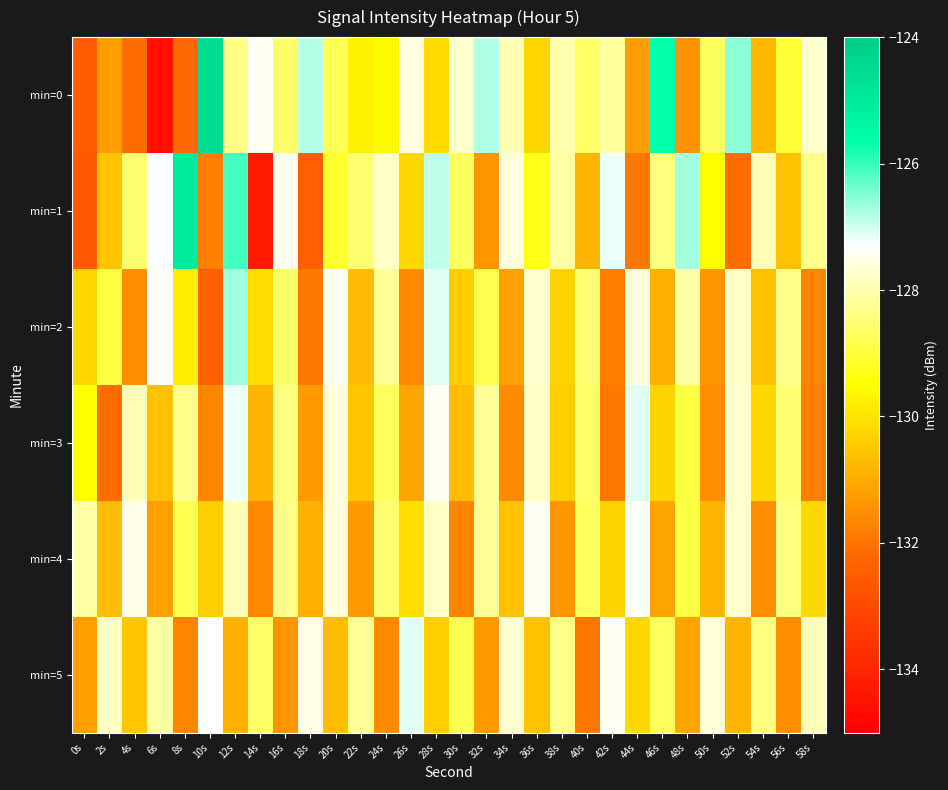

Reading left to right, list all the values displayed in this chart.

min=0: 0s=-132.5	2s=-131.3	4s=-132.1	6s=-134.5	8s=-132.2	10s=-124.6	12s=-128.4	14s=-127.4	16s=-128.6	18s=-126.8	20s=-128.8	22s=-129.7	24s=-129.6	26s=-127.6	28s=-130.1	30s=-127.7	32s=-126.8	34s=-128.0	36s=-130.3	38s=-128.0	40s=-128.6	42s=-128.1	44s=-131.2	46s=-125.7	48s=-131.4	50s=-128.7	52s=-126.6	54s=-130.8	56s=-129.0	58s=-127.7
min=1: 0s=-132.6	2s=-130.5	4s=-128.5	6s=-127.3	8s=-125.1	10s=-131.8	12s=-126.1	14s=-134.3	16s=-127.4	18s=-132.4	20s=-129.1	22s=-128.5	24s=-127.8	26s=-130.2	28s=-126.9	30s=-128.7	32s=-131.4	34s=-127.6	36s=-129.3	38s=-128.1	40s=-130.8	42s=-127.2	44s=-131.9	46s=-128.4	48s=-126.7	50s=-129.5	52s=-132.1	54s=-127.9	56s=-130.6	58s=-128.3
min=2: 0s=-130.2	2s=-128.9	4s=-131.5	6s=-127.3	8s=-129.8	10s=-132.4	12s=-126.7	14s=-130.1	16s=-128.6	18s=-131.9	20s=-127.4	22s=-130.7	24s=-128.2	26s=-131.6	28s=-127.1	30s=-130.4	32s=-128.8	34s=-131.2	36s=-127.7	38s=-130.3	40s=-128.5	42s=-131.8	44s=-127.6	46s=-130.9	48s=-128.1	50s=-131.4	52s=-127.8	54s=-130.6	56s=-128.3	58s=-131.7
min=3: 0s=-129.5	2s=-132.1	4s=-127.9	6s=-130.6	8s=-128.3	10s=-131.7	12s=-127.2	14s=-130.8	16s=-128.4	18s=-131.3	20s=-127.6	22s=-130.5	24s=-128.7	26s=-131.1	28s=-127.4	30s=-130.7	32s=-128.2	34s=-131.6	36s=-127.8	38s=-130.4	40s=-128.6	42s=-131.9	44s=-127.1	46s=-130.3	48s=-128.9	50s=-131.5	52s=-127.7	54s=-130.2	56s=-128.5	58s=-131.8
min=4: 0s=-128.1	2s=-130.7	4s=-127.5	6s=-131.2	8s=-128.8	10s=-130.4	12s=-127.9	14s=-131.6	16s=-128.3	18s=-130.9	20s=-127.6	22s=-131.3	24s=-128.5	26s=-130.1	28s=-127.8	30s=-131.7	32s=-128.2	34s=-130.6	36s=-127.4	38s=-131.4	40s=-128.7	42s=-130.3	44s=-127.3	46s=-131.1	48s=-128.9	50s=-130.8	52s=-127.7	54s=-131.5	56s=-128.4	58s=-130.2
min=5: 0s=-131.2	2s=-127.8	4s=-130.5	6s=-128.1	8s=-131.7	10s=-127.3	12s=-130.9	14s=-128.6	16s=-131.4	18s=-127.5	20s=-130.7	22s=-128.2	24s=-131.6	26s=-127.1	28s=-130.4	30s=-128.8	32s=-131.3	34s=-127.7	36s=-130.6	38s=-128.3	40s=-131.9	42s=-127.4	44s=-130.2	46s=-128.7	48s=-131.1	50s=-127.6	52s=-130.8	54s=-128.4	56s=-131.5	58s=-127.9